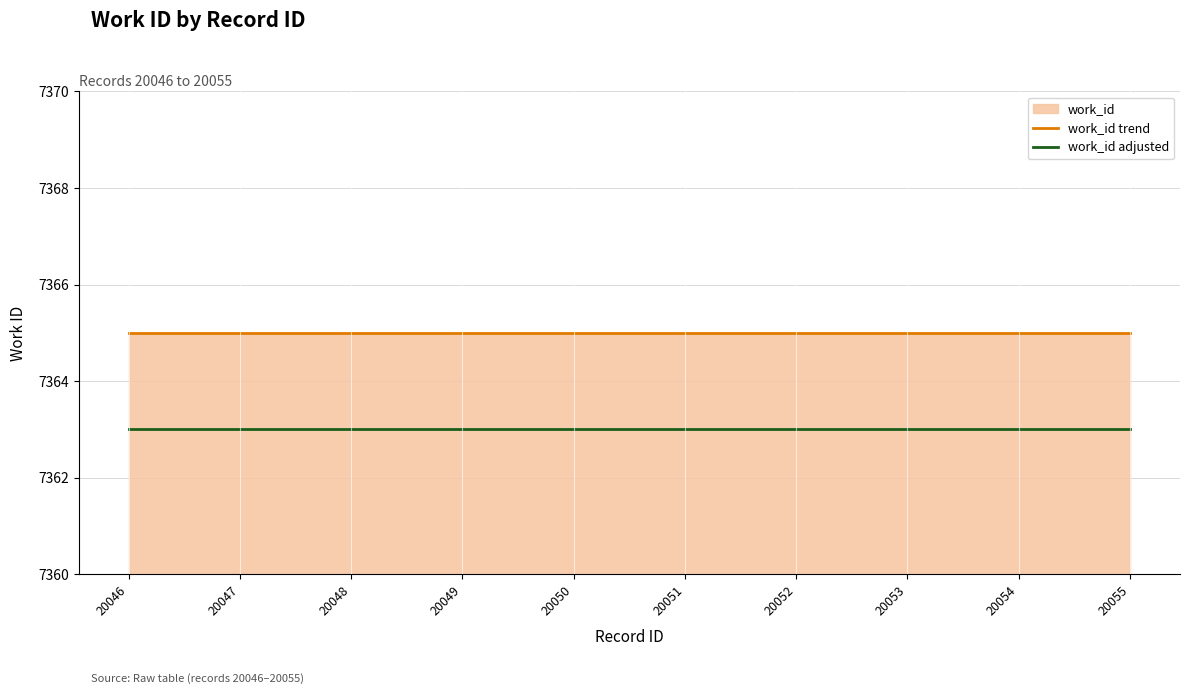

What is the sum of the work_id trend values at 20055 and 20049?

14730